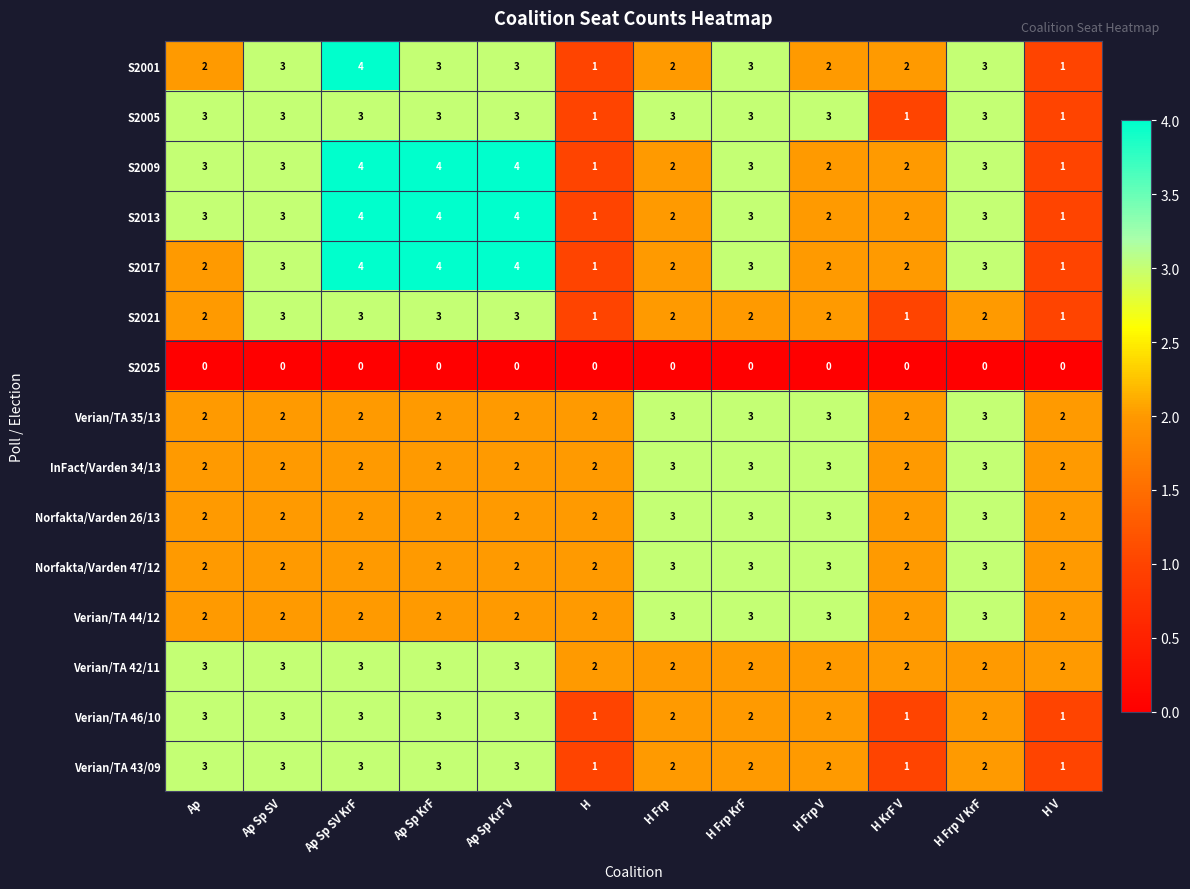

What is the difference between the highest and lowest values at Ap Sp KrF V?

4